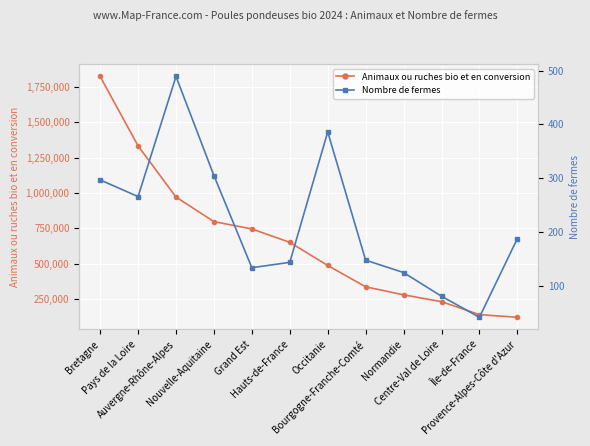

Reading left to right, list all the values displayed in this chart.

Animaux ou ruches bio et en conversion: Bretagne=1822651	Pays de la Loire=1332460	Auvergne-Rhône-Alpes=971533	Nouvelle-Aquitaine=798062	Grand Est=746500	Hauts-de-France=651972	Occitanie=488635	Bourgogne-Franche-Comté=338253	Normandie=281427	Centre-Val de Loire=233106	Île-de-France=141728	Provence-Alpes-Côte d'Azur=123096
Nombre de fermes: Bretagne=297	Pays de la Loire=266	Auvergne-Rhône-Alpes=489	Nouvelle-Aquitaine=305	Grand Est=134	Hauts-de-France=144	Occitanie=386	Bourgogne-Franche-Comté=148	Normandie=125	Centre-Val de Loire=81	Île-de-France=42	Provence-Alpes-Côte d'Azur=188